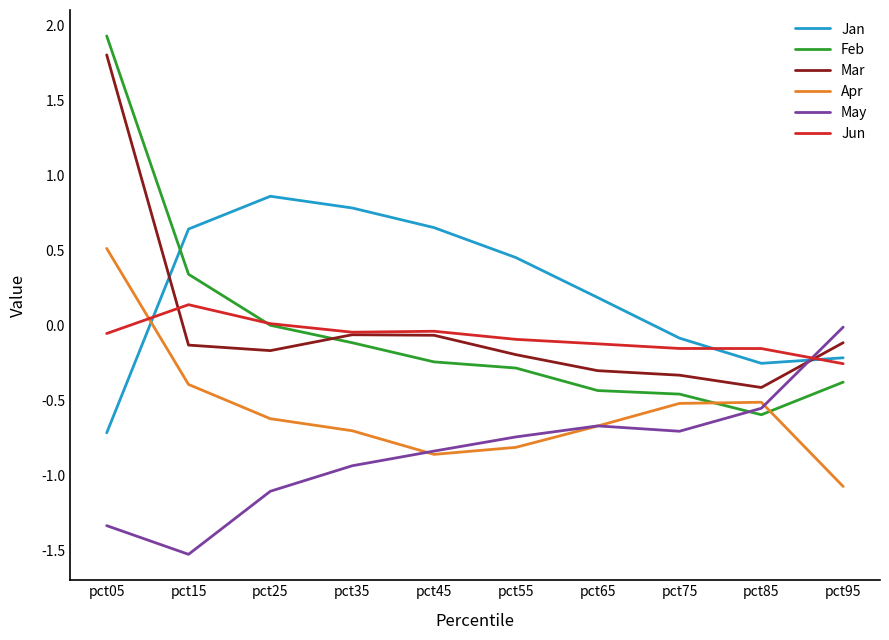

True or false: Jan has a value of 1.3 at pct35.

False